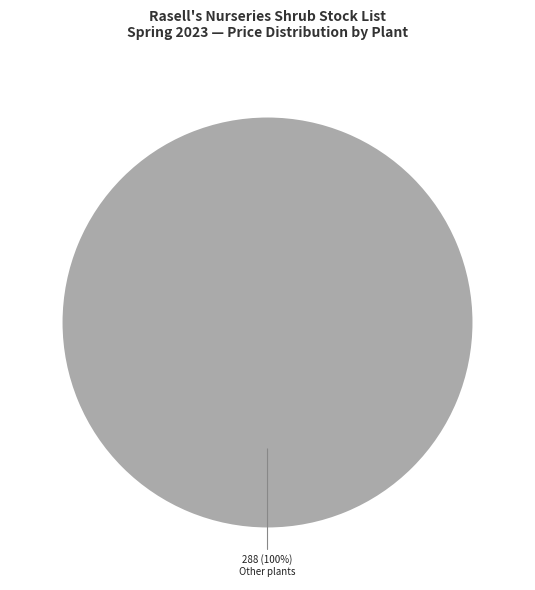

Is there a majority slice in this chart?

Yes